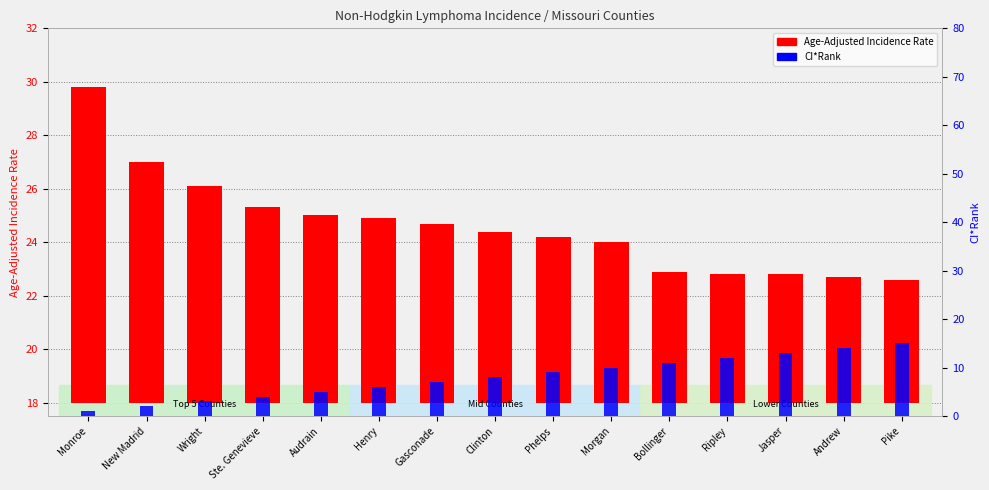

What is the value of the CI*Rank bar at the 3rd from the left?

3.0